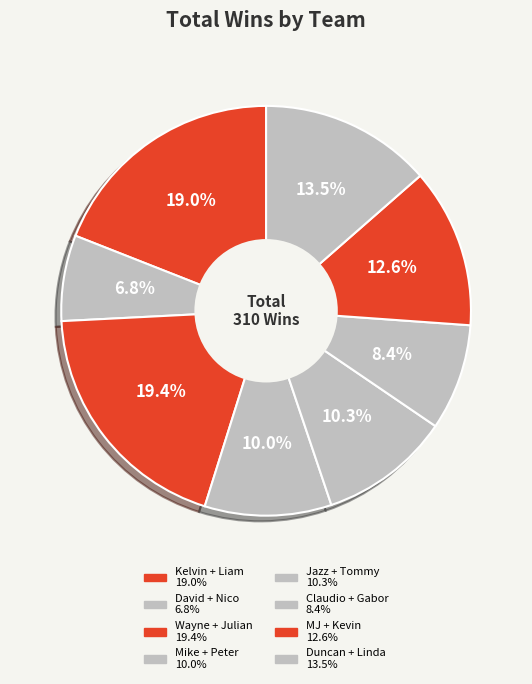

Which category has the smallest portion of the pie?

David + Nico